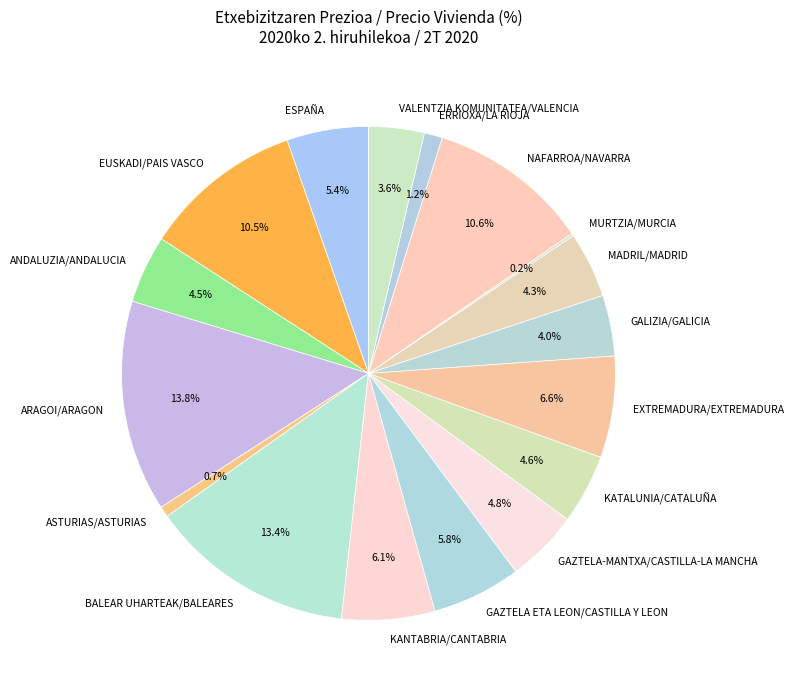

Does ARAGOI/ARAGON represent more than half of the total?

No